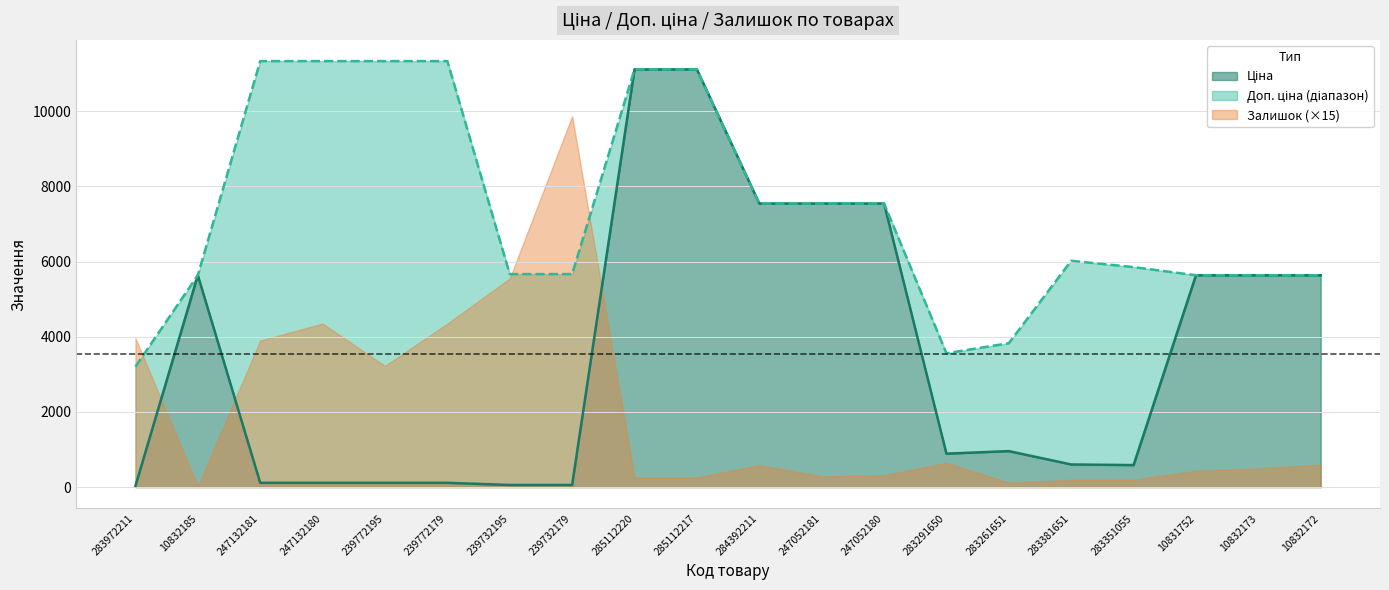

How many lines are shown in the chart?

2